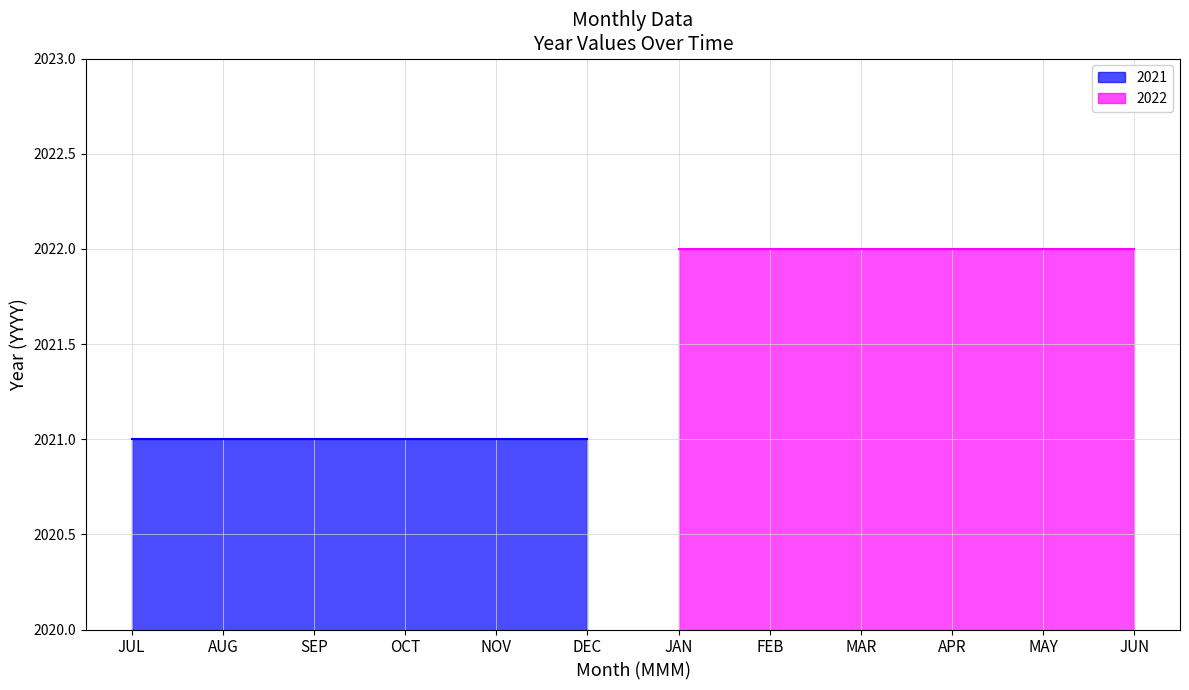

What is the lowest value of the 2022 series?

2022